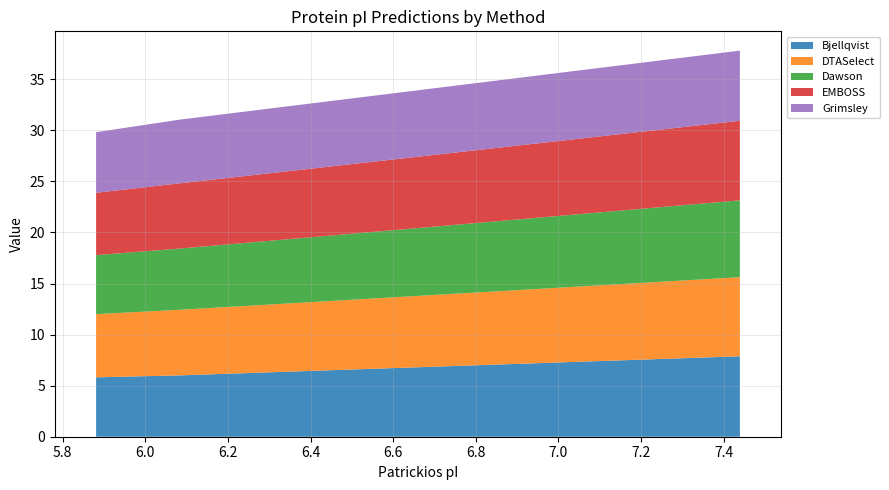

What is the lowest value of the Bjellqvist series?

5.8